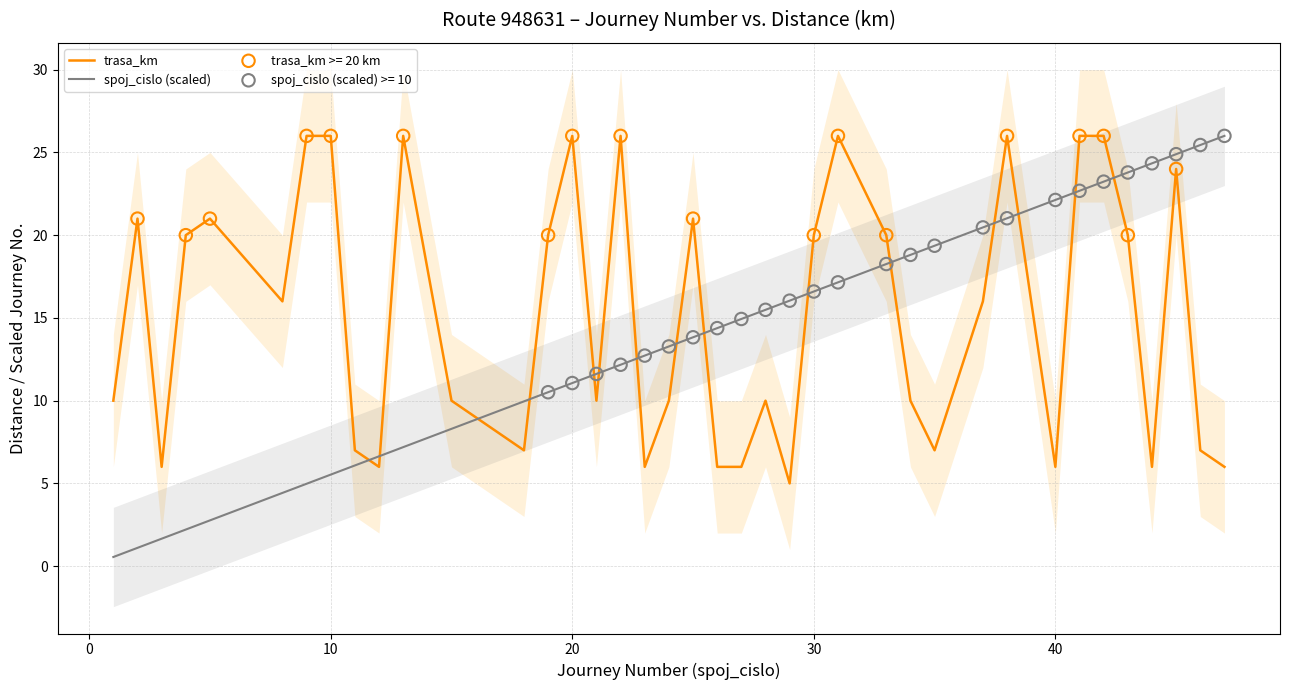

True or false: spoj_cislo (scaled) and trasa_km intersect in this chart.

True